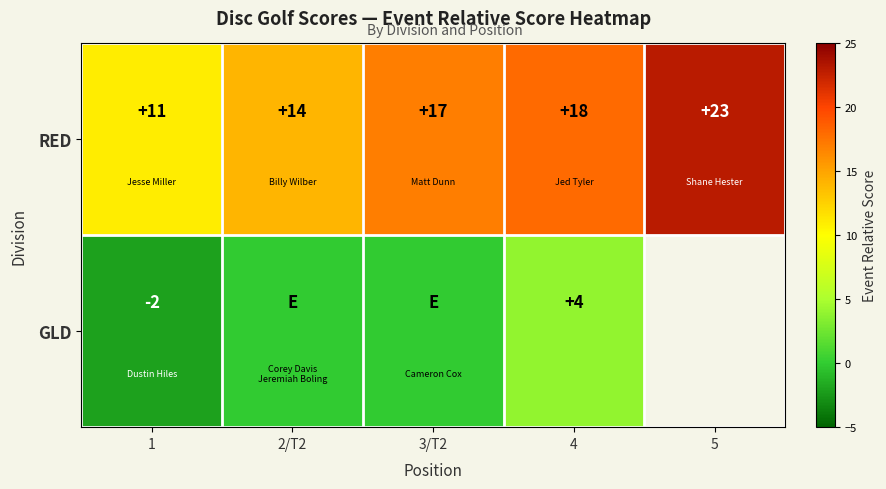

The value of RED at 5 is 23. True or false?

True